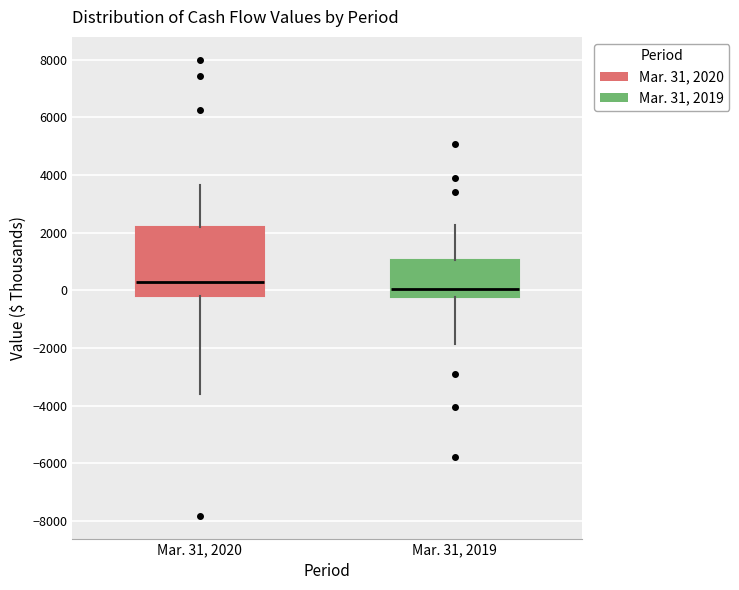

Where does the median line of the box for Mar. 31, 2020 sit on the y-axis? The values are not printed on the chart, so give them approximately, as read against the axis.

200